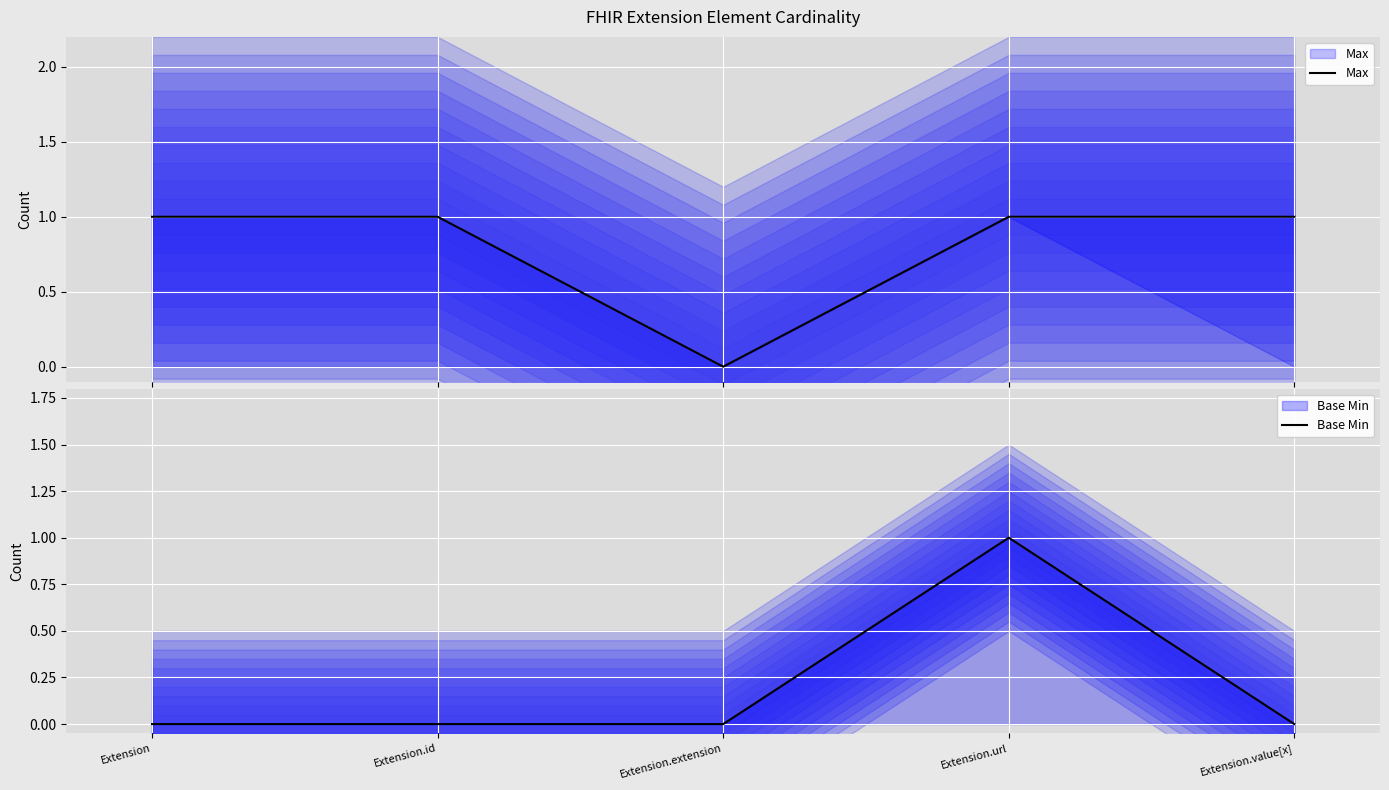

True or false: Max and Base Min cross at least once.

False